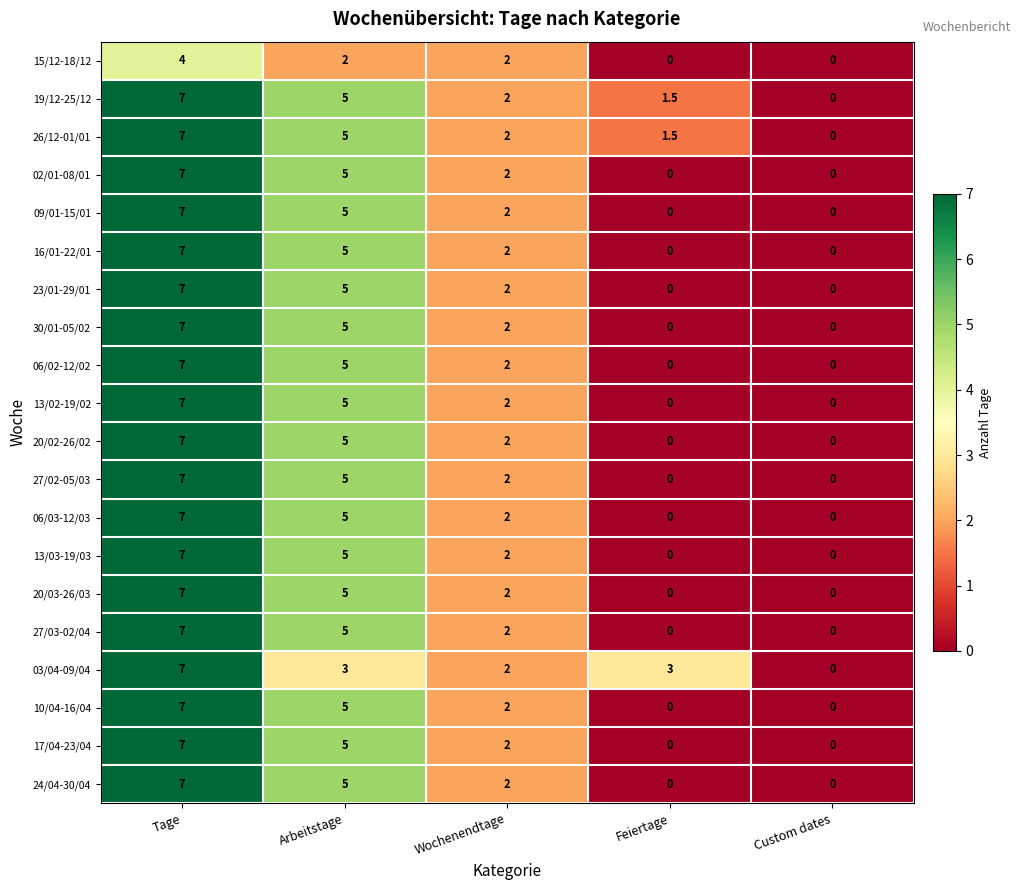

What is the difference between the highest and lowest values at Arbeitstage?

3.0